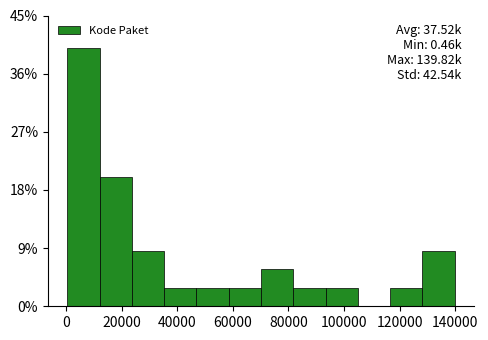

Which range on the x-axis has the tallest bar?

0 to 12000